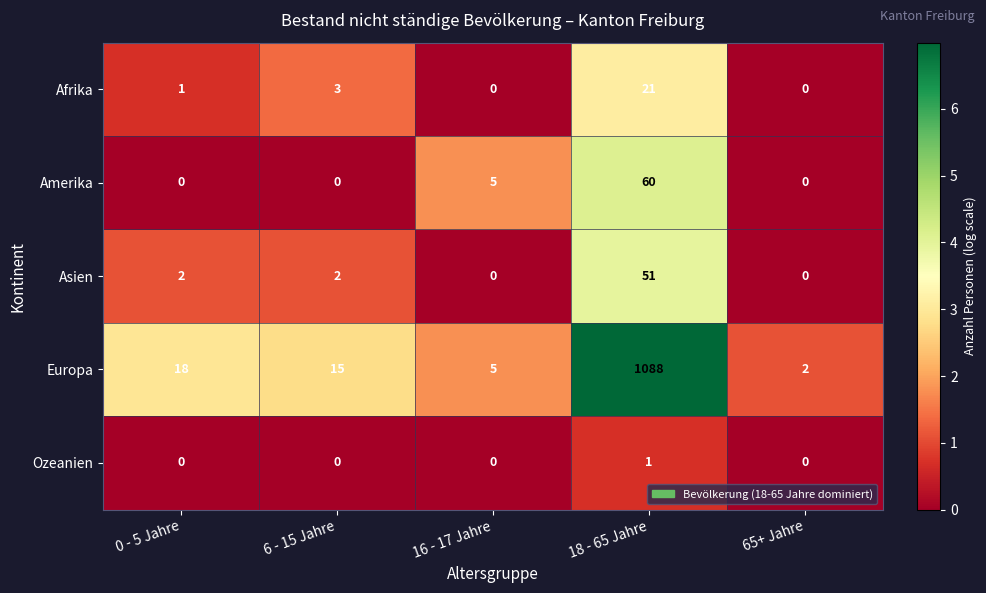

What is the difference between the Europa values at 16 - 17 Jahre and 65+ Jahre?

3